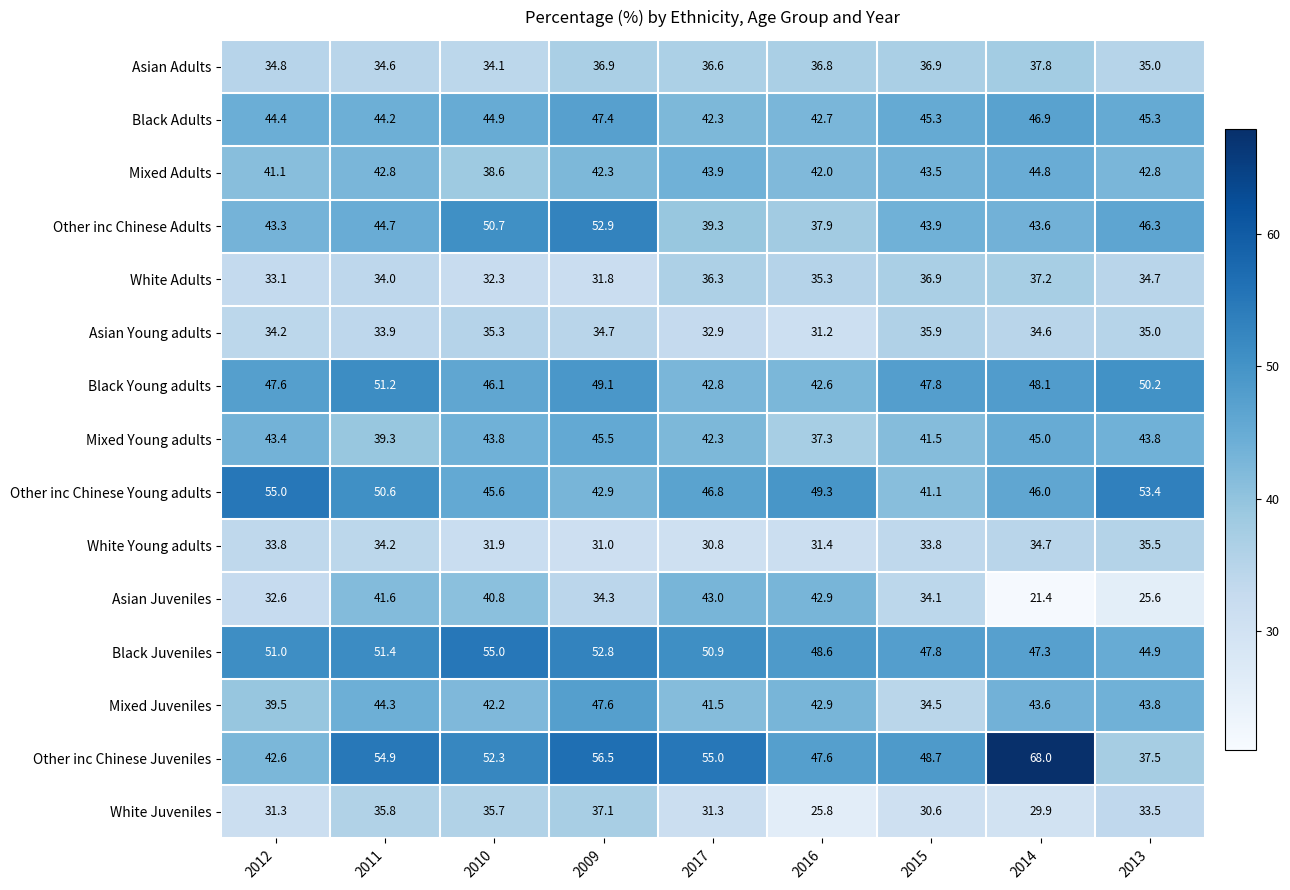

The value of Mixed Young adults at 2009 is 45.5. True or false?

True